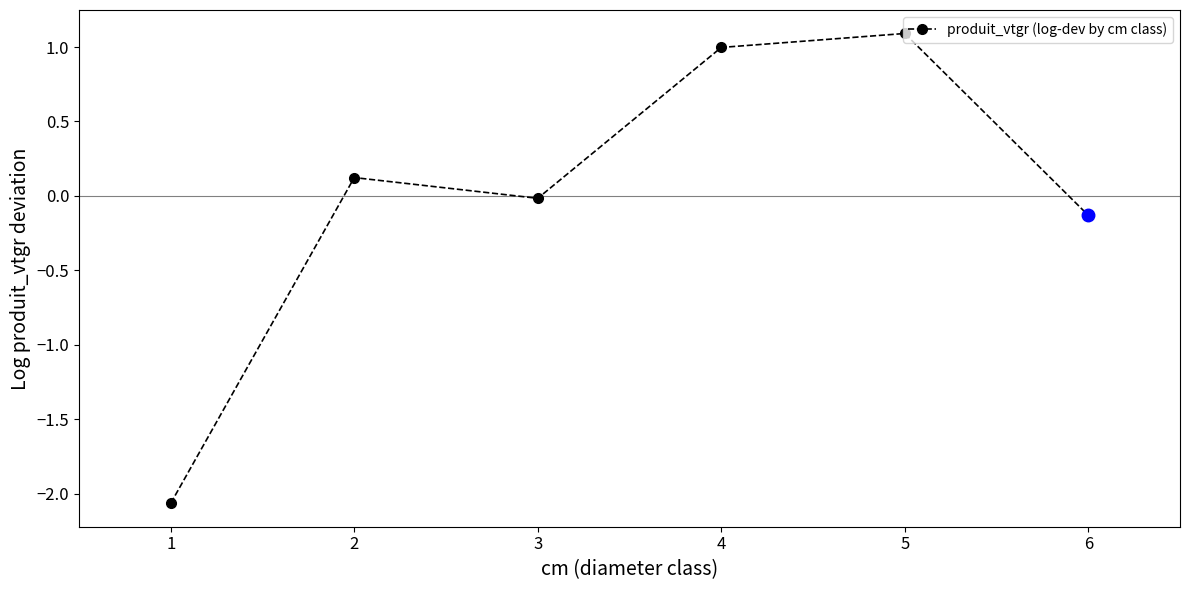

List the labels in order of value, largest first.

5, 4, 2, 3, 6, 1